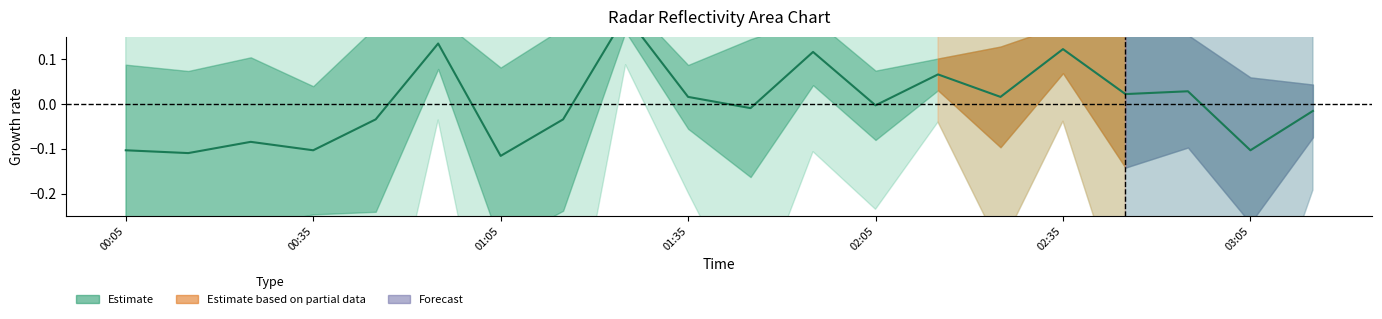

True or false: the data shows -0.0 at 19.

False